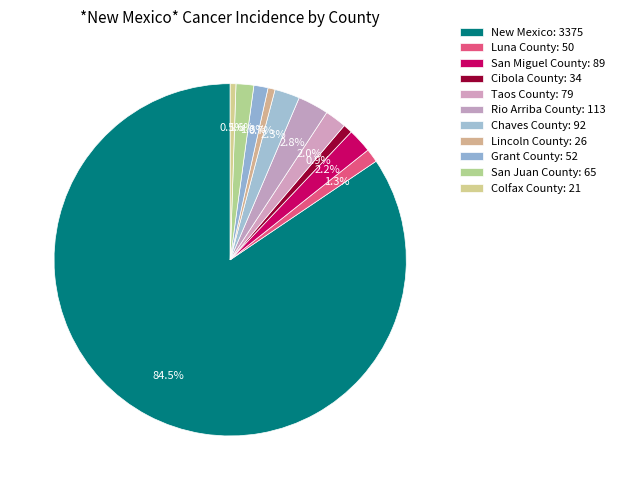

Is there any slice that represents more than half of the pie?

Yes